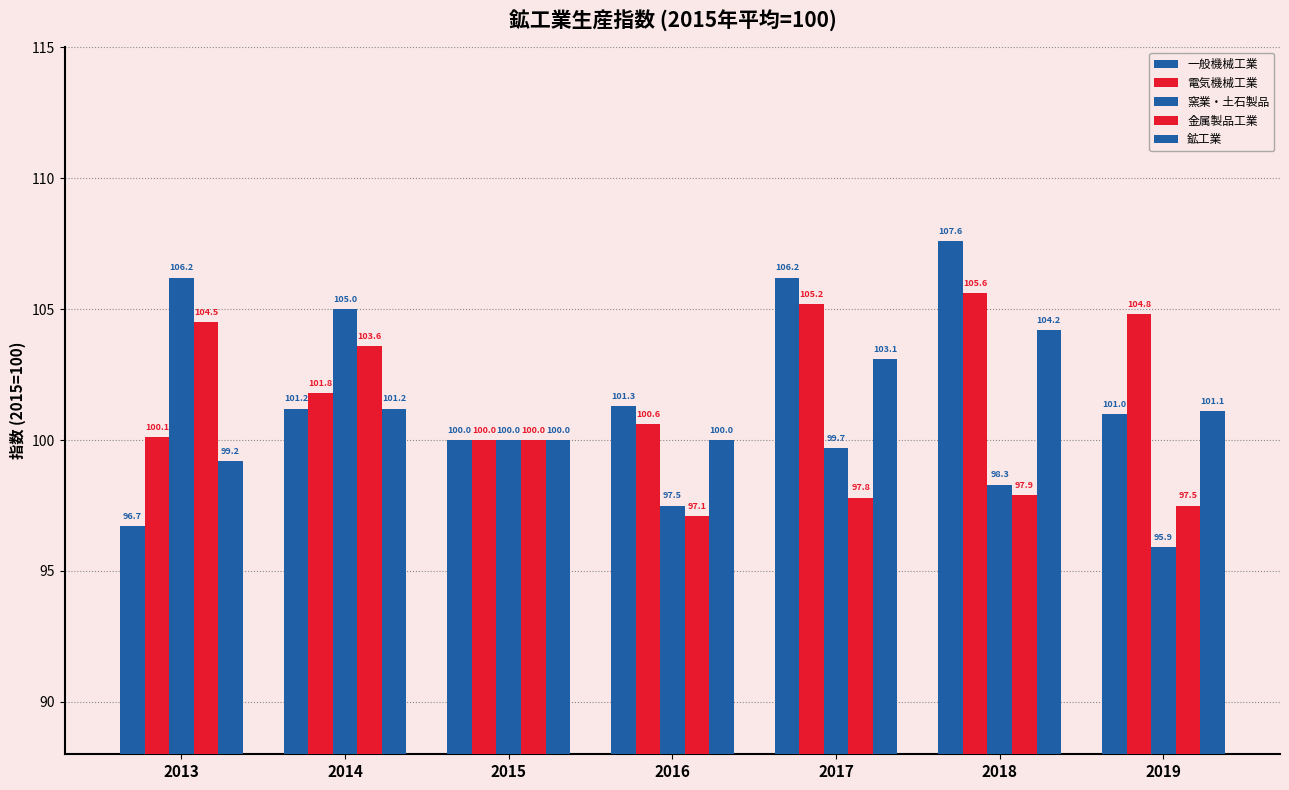

Where does the 電気機械工業 series first go above 101?

2014